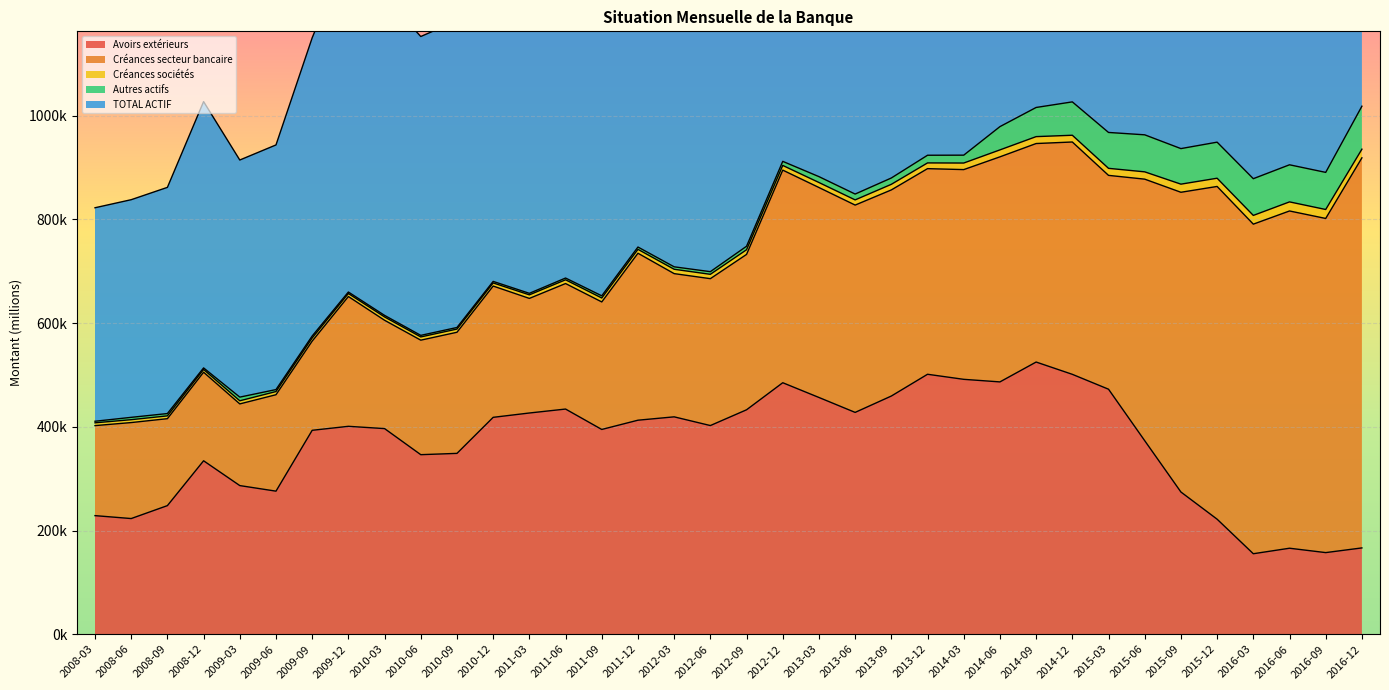

What is the average value of the Avoirs extérieurs series?

365135.7